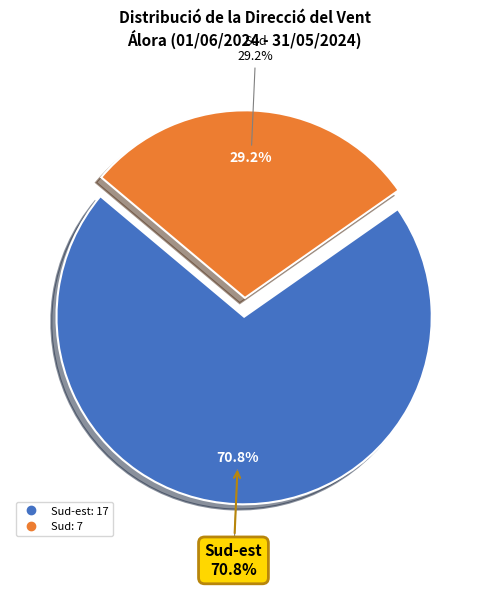

Which slice represents more than half of the pie?

Sud-est